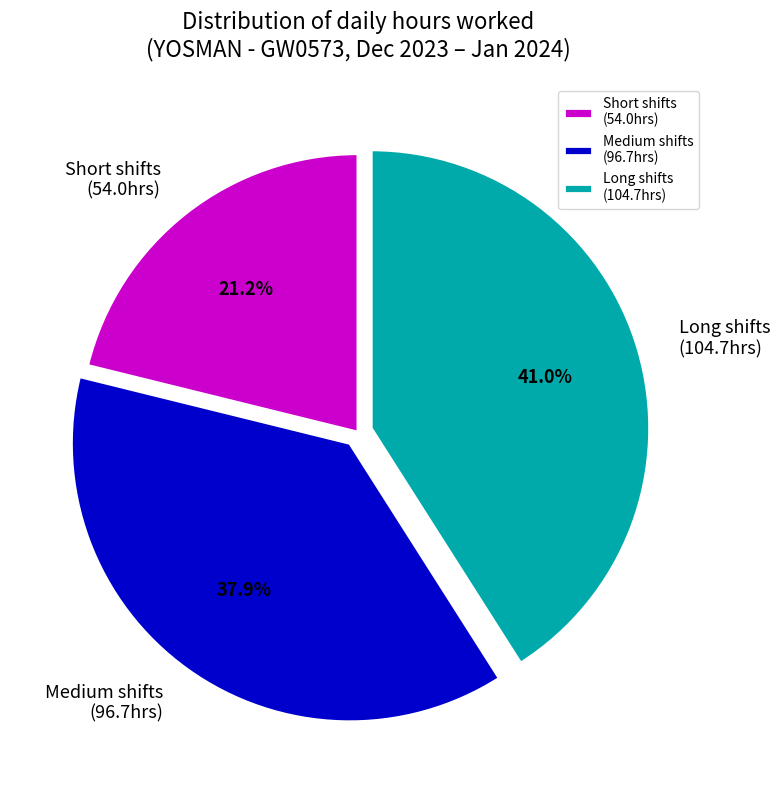

What is the smallest slice in the pie chart?

Short shifts (54.0hrs)